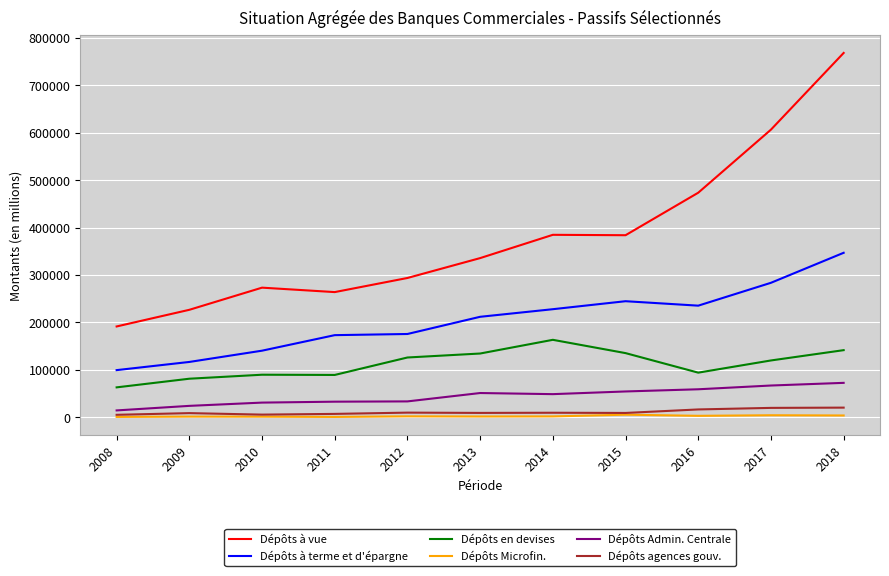

Between 2010 and 2013, which series saw the biggest shift?

Dépôts à terme et d'épargne